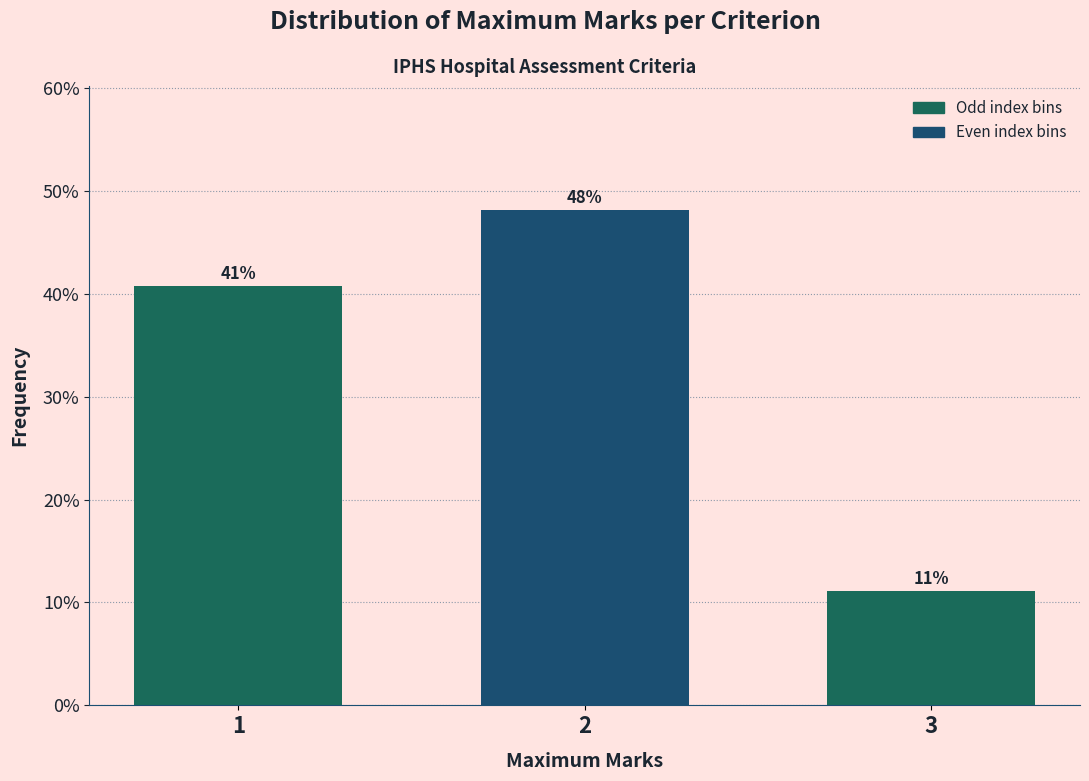

Does the chart contain any negative values?

No